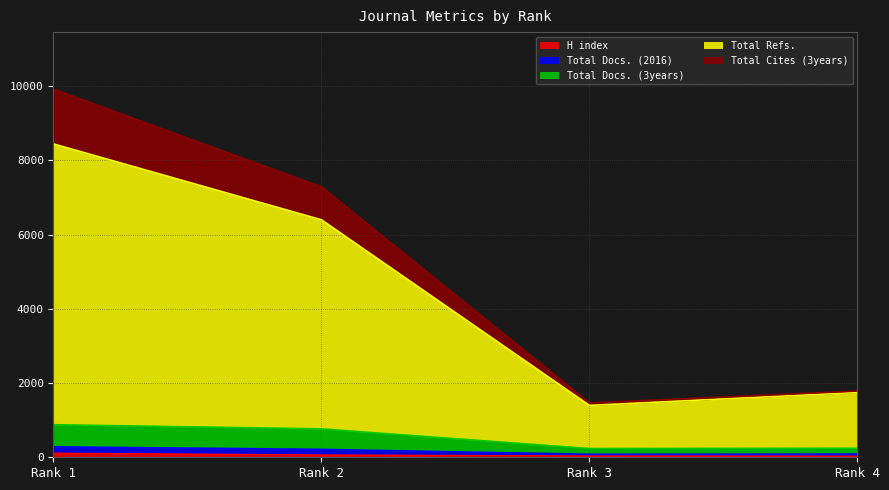

Does the chart have visible grid lines?

Yes